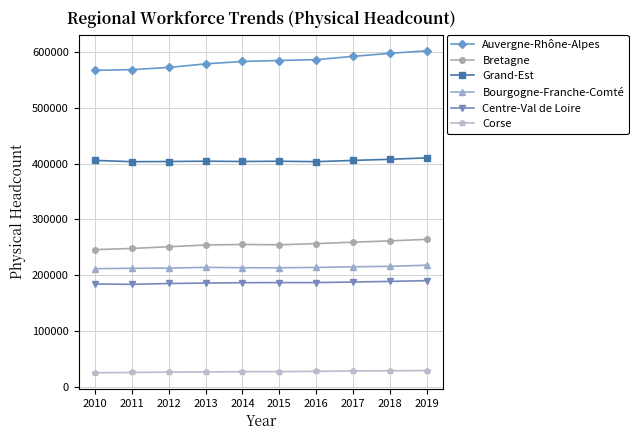

Is this an area chart (filled region under the line)?

No